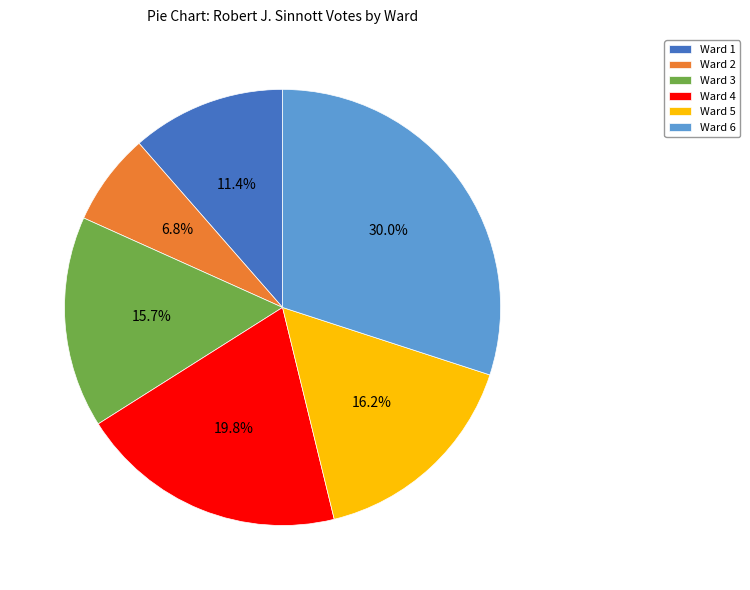

To the nearest percent, what is the combined percentage of Ward 3 and Ward 5?

32%